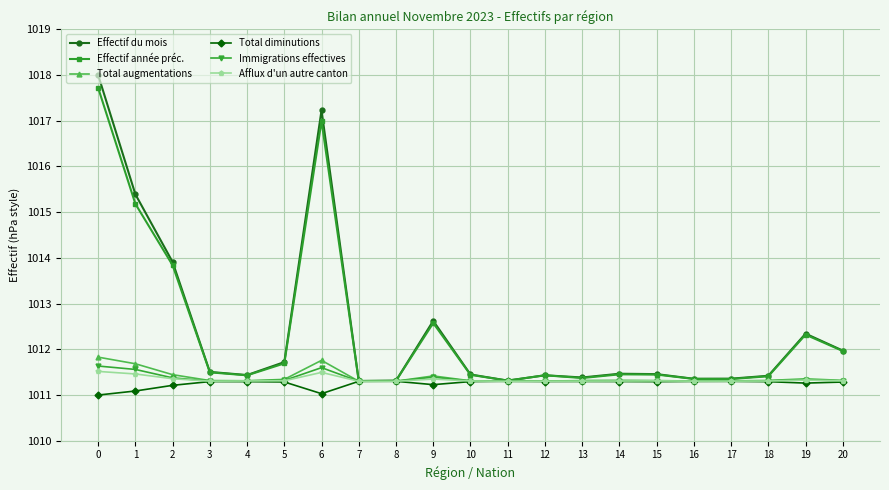

True or false: Effectif année préc. has more than 0 points higher than both neighbors.

True